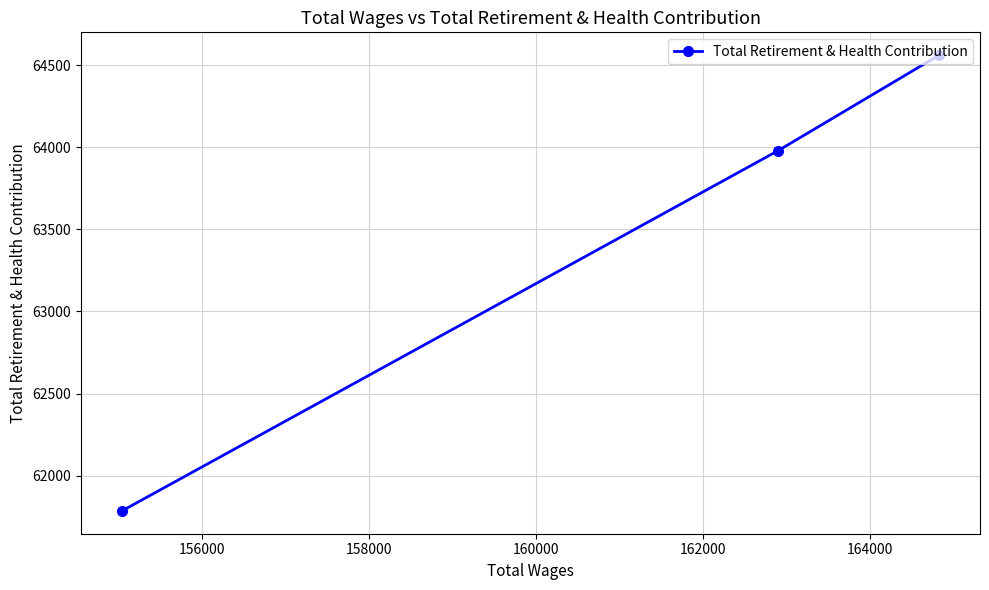

What is the minimum value shown in the chart?

61785